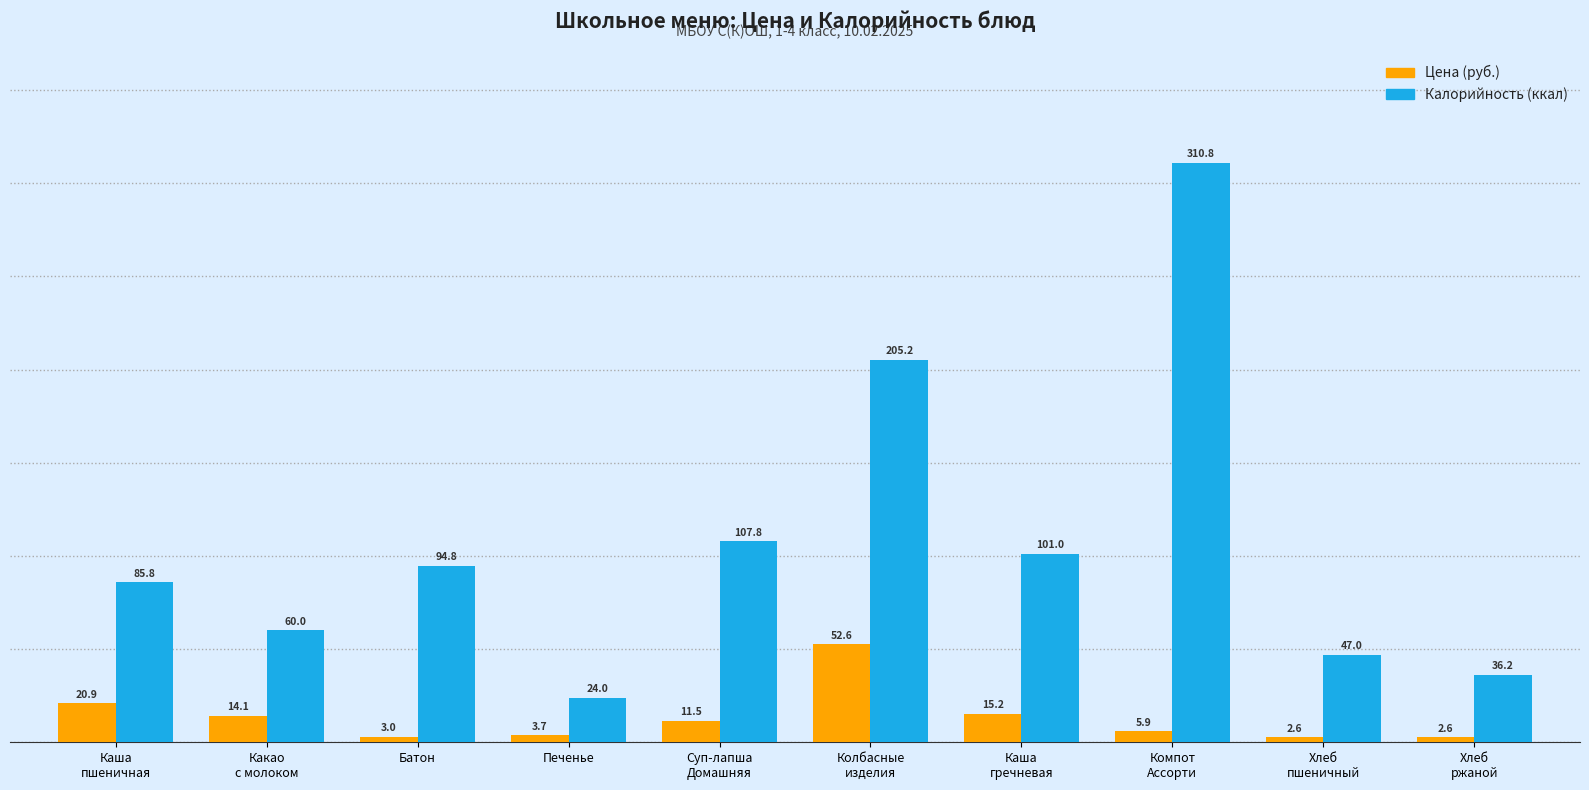

What is the difference between the maximum and second lowest values in the Калорийность (ккал) series?

274.6